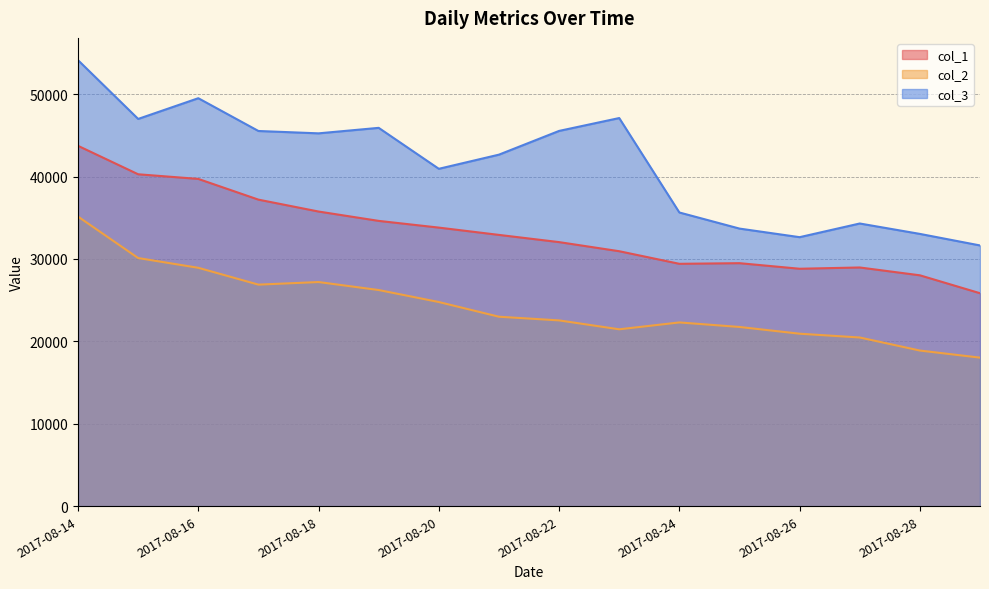

Reading right to left, what are all the values shown in this chart?

col_1: 2017-08-29=25840	2017-08-28=28014	2017-08-27=28964	2017-08-26=28810	2017-08-25=29486	2017-08-24=29409	2017-08-23=30937	2017-08-22=32042	2017-08-21=32917	2017-08-20=33803	2017-08-19=34618	2017-08-18=35753	2017-08-17=37197	2017-08-16=39711	2017-08-15=40274	2017-08-14=43727
col_2: 2017-08-29=18023	2017-08-28=18883	2017-08-27=20467	2017-08-26=20927	2017-08-25=21745	2017-08-24=22294	2017-08-23=21461	2017-08-22=22542	2017-08-21=22988	2017-08-20=24771	2017-08-19=26227	2017-08-18=27196	2017-08-17=26882	2017-08-16=28925	2017-08-15=30108	2017-08-14=35140
col_3: 2017-08-29=31638	2017-08-28=33039	2017-08-27=34301	2017-08-26=32642	2017-08-25=33684	2017-08-24=35638	2017-08-23=47097	2017-08-22=45536	2017-08-21=42656	2017-08-20=40938	2017-08-19=45908	2017-08-18=45241	2017-08-17=45527	2017-08-16=49505	2017-08-15=46990	2017-08-14=54119